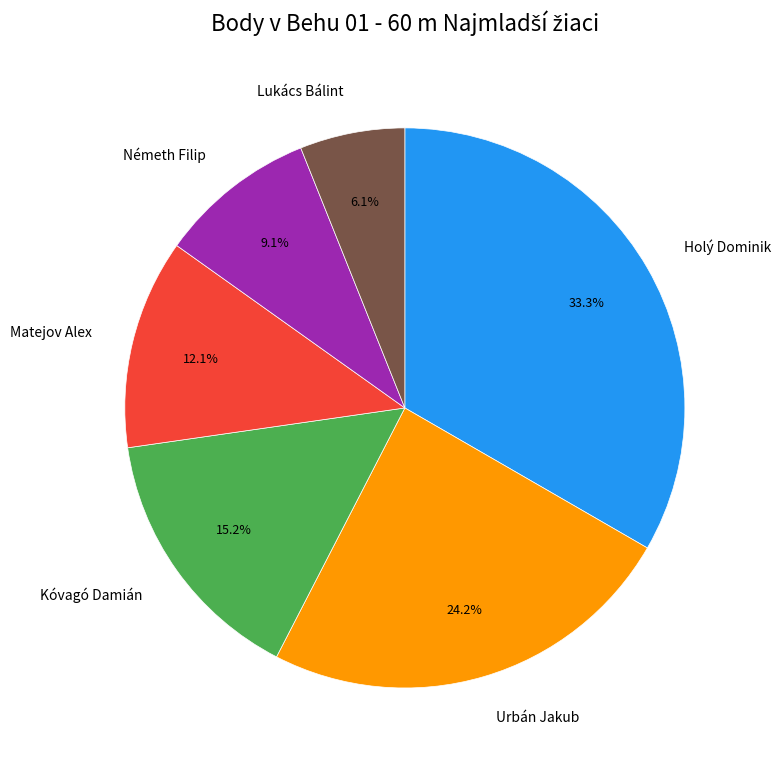

How many segments does this pie chart have?

6